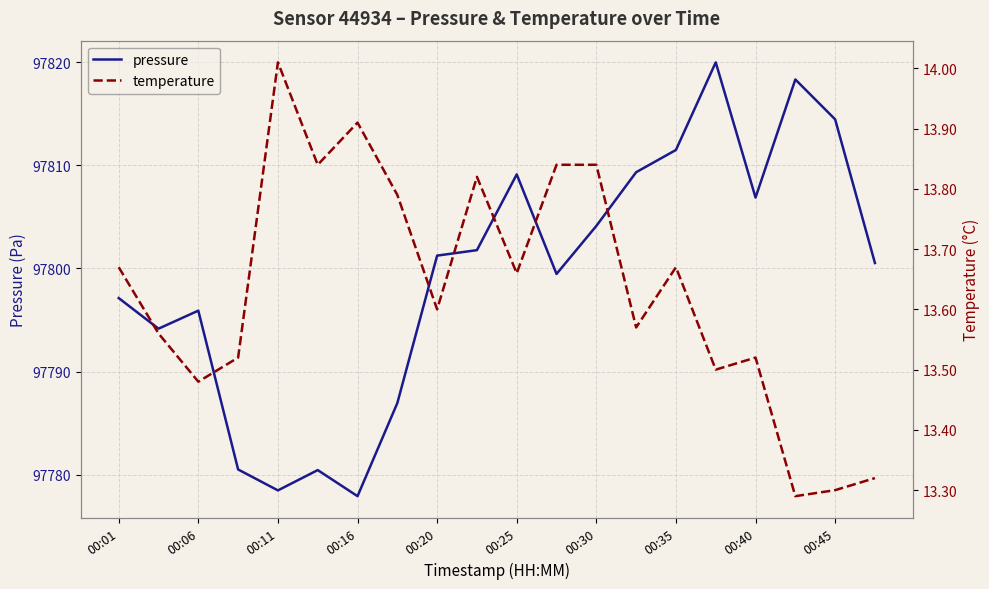

The value of pressure at 00:30 is 97804.1. True or false?

True